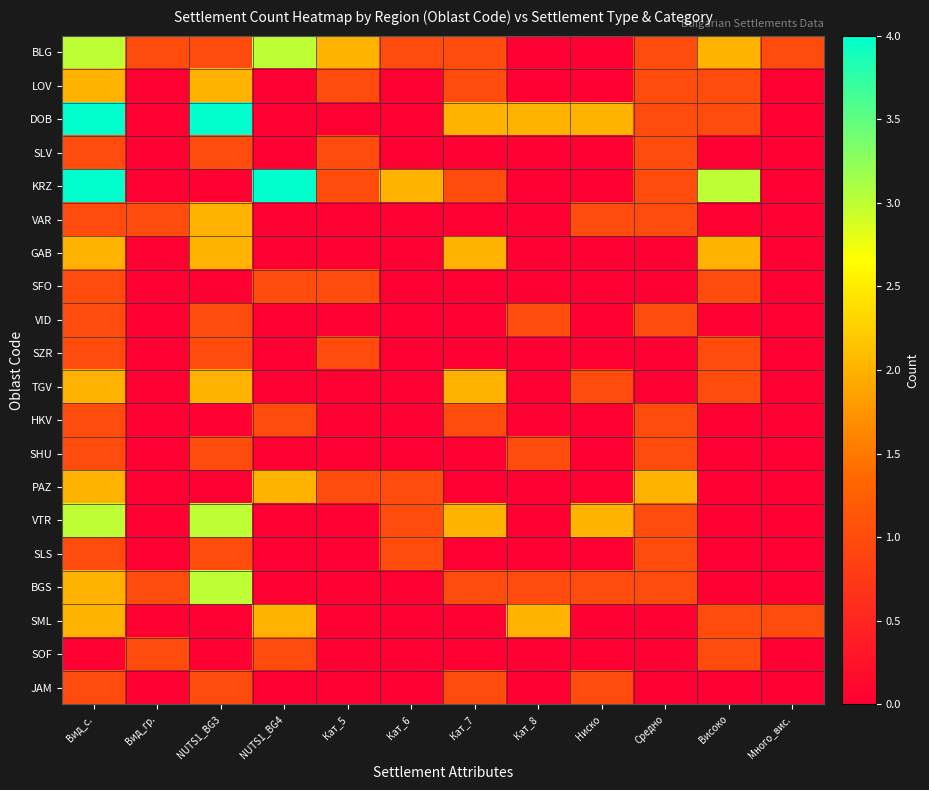

At how many categories does at least one series exceed 2?

4